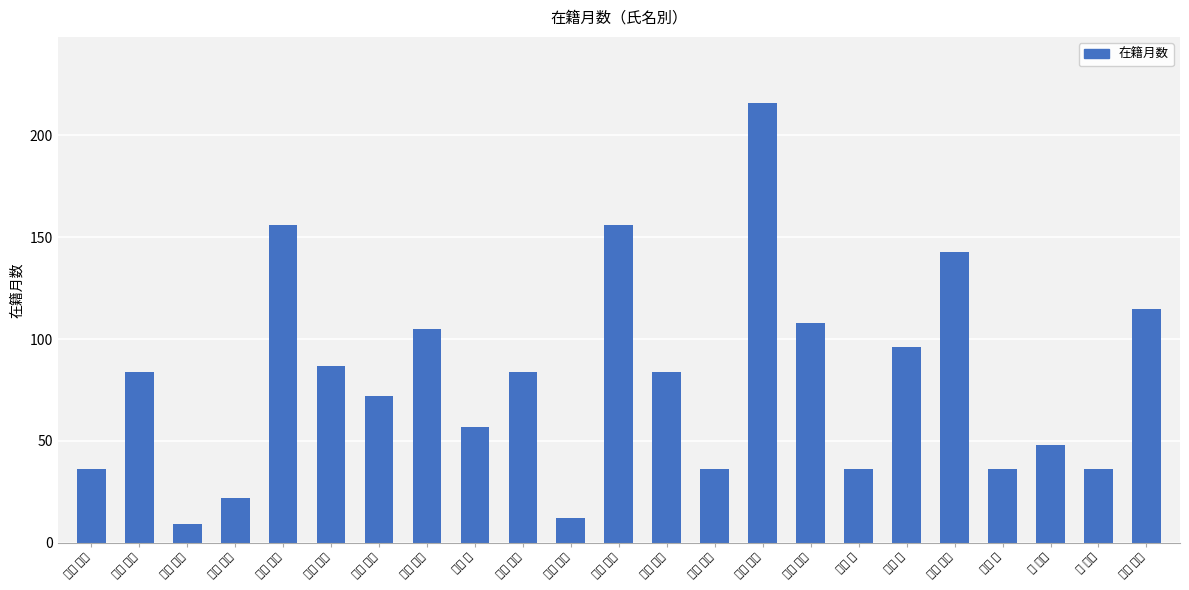

At which category does the chart reach its peak across all series?

日浅 雅博